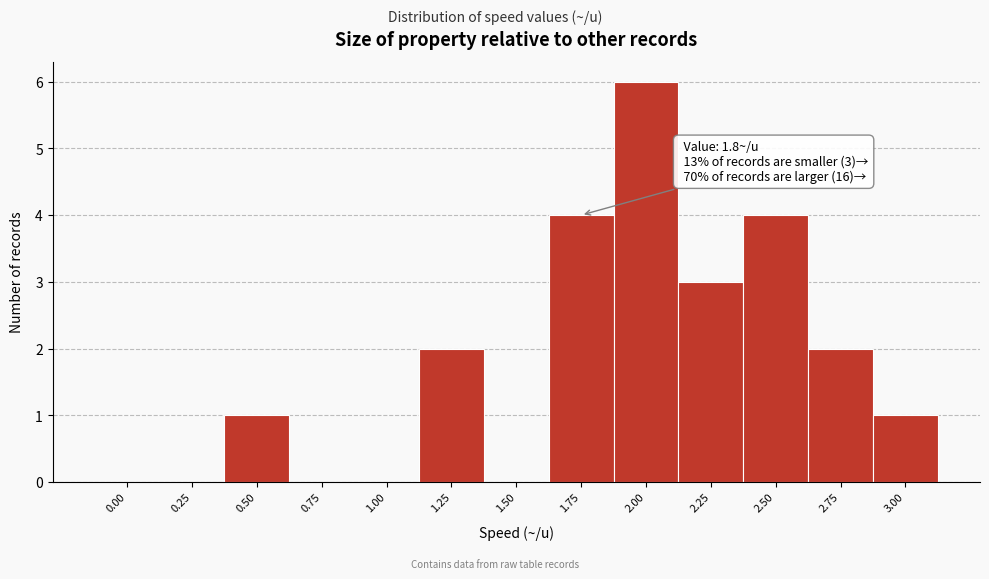

Reading left to right, extract all data points from this chart.

0.00=0	0.25=0	0.50=1	0.75=0	1.00=0	1.25=2	1.50=0	1.75=4	2.00=6	2.25=3	2.50=4	2.75=2	3.00=1